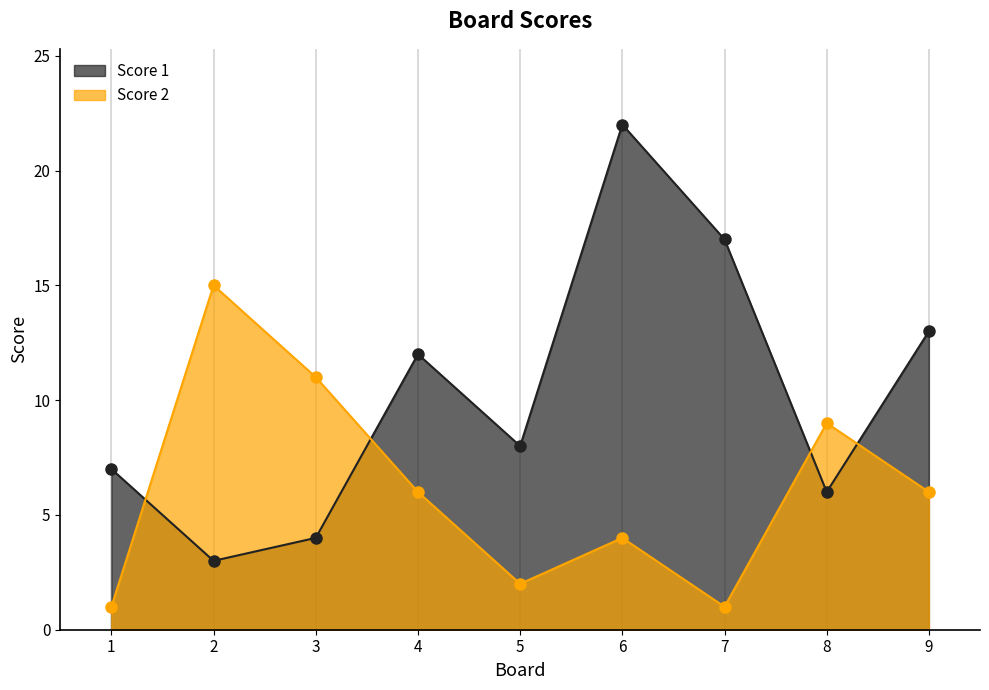

Which series has the largest total across all categories?

Score 1